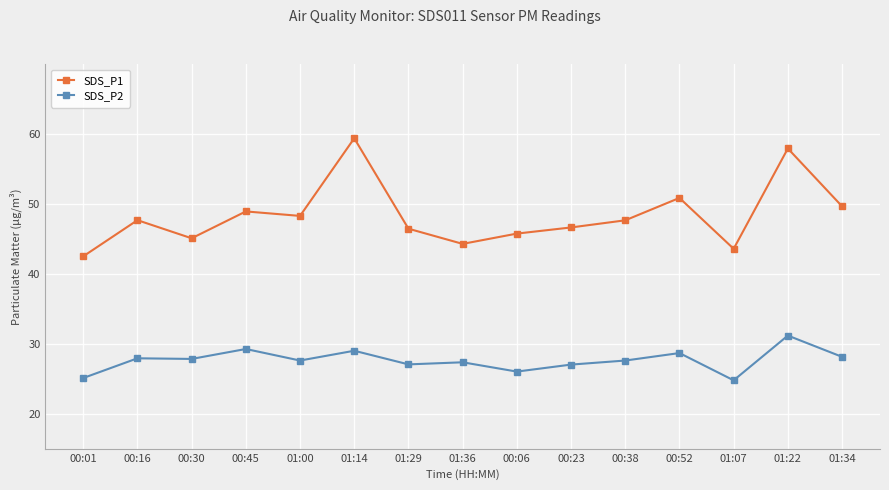

Does the chart have visible grid lines?

Yes